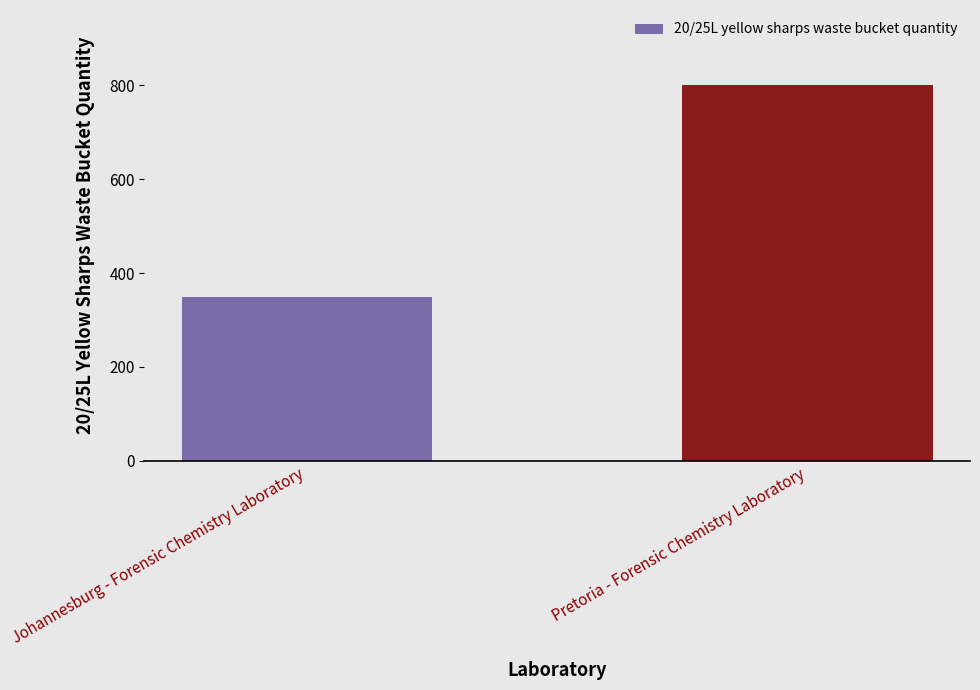

What value does the data have at Johannesburg - Forensic Chemistry Laboratory?

350